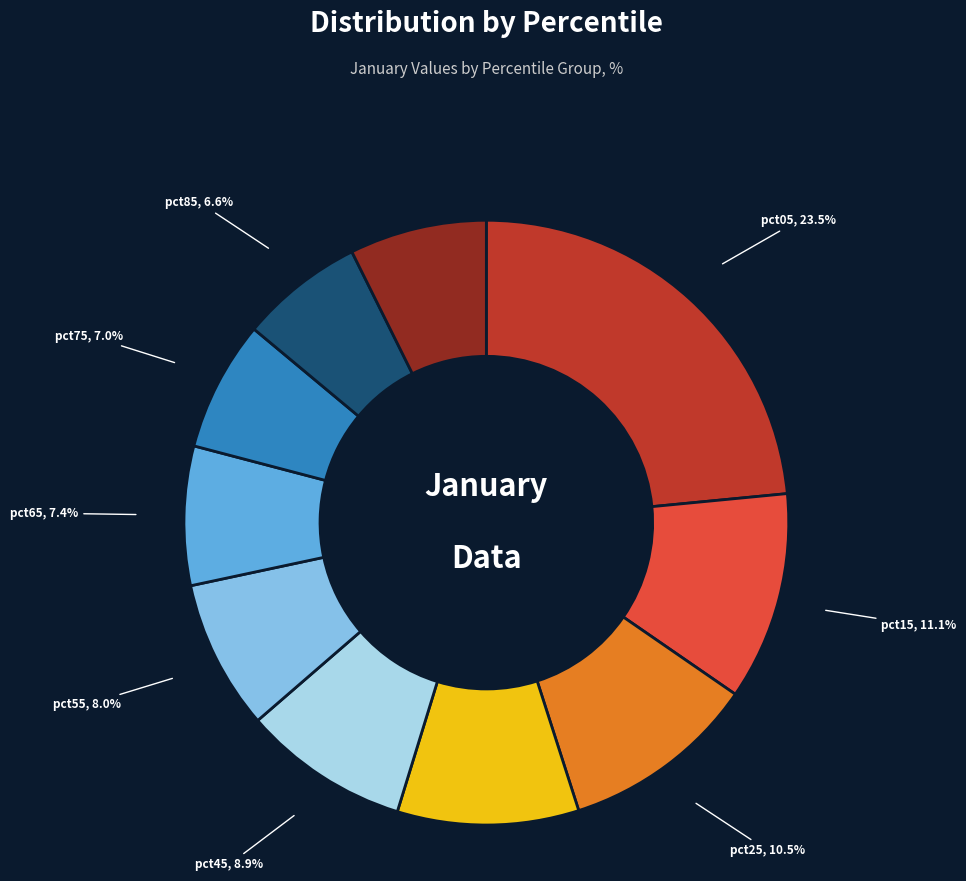

Count the number of slices in the pie.

10